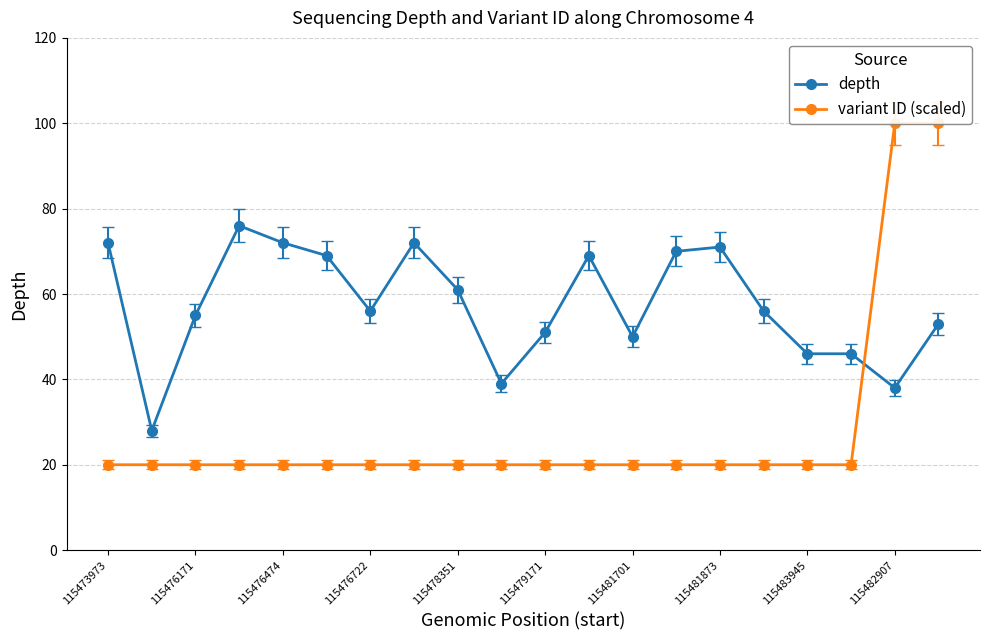

Reading right to left, what are all the values shown in this chart?

depth: 53.0	38.0	46.0	46.0	56.0	71.0	70.0	50.0	69.0	51.0	39.0	61.0	72.0	56.0	69.0	72.0	76.0	55.0	28.0	72.0
variant ID (scaled): 100.0	100.0	20.0	20.0	20.0	20.0	20.0	20.0	20.0	20.0	20.0	20.0	20.0	20.0	20.0	20.0	20.0	20.0	20.0	20.0